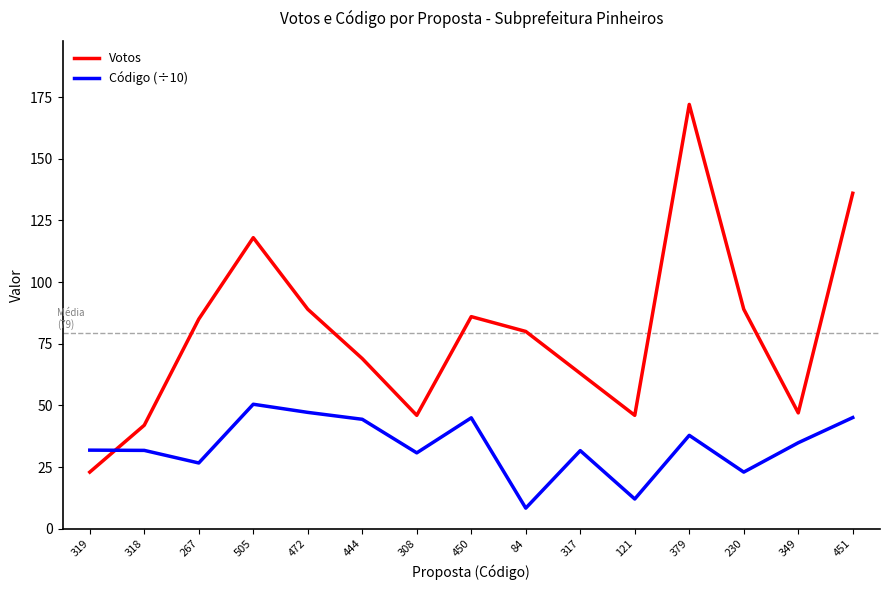

What is the minimum value shown in the chart?

8.4